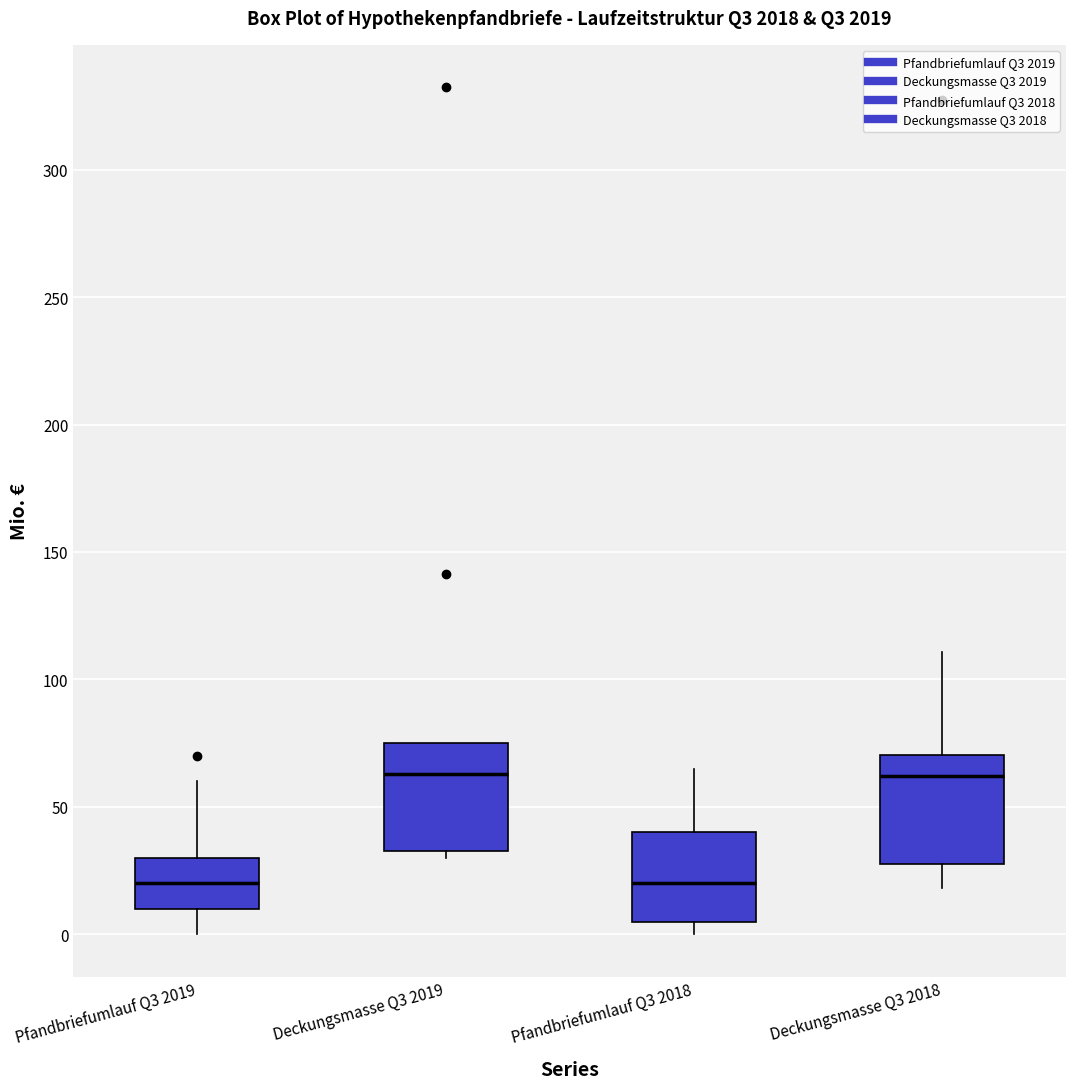

Where is the upper edge of the box for Deckungsmasse Q3 2019 on the y-axis? The values are not printed on the chart, so give them approximately, as read against the axis.

75